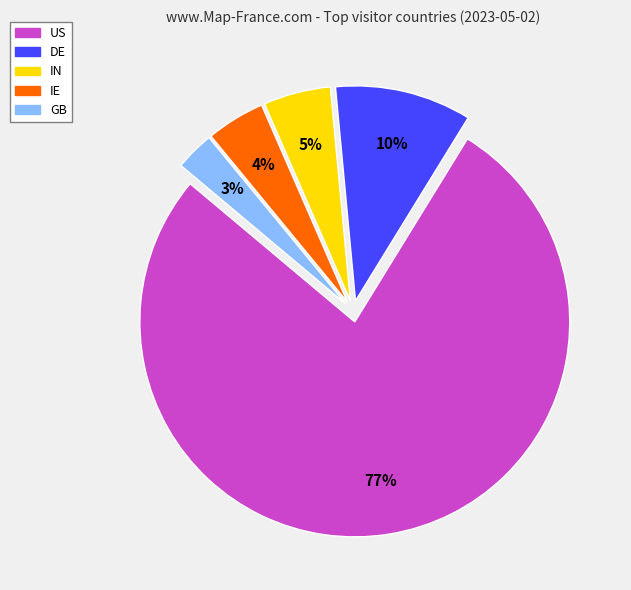

How many slices are in this pie chart?

5